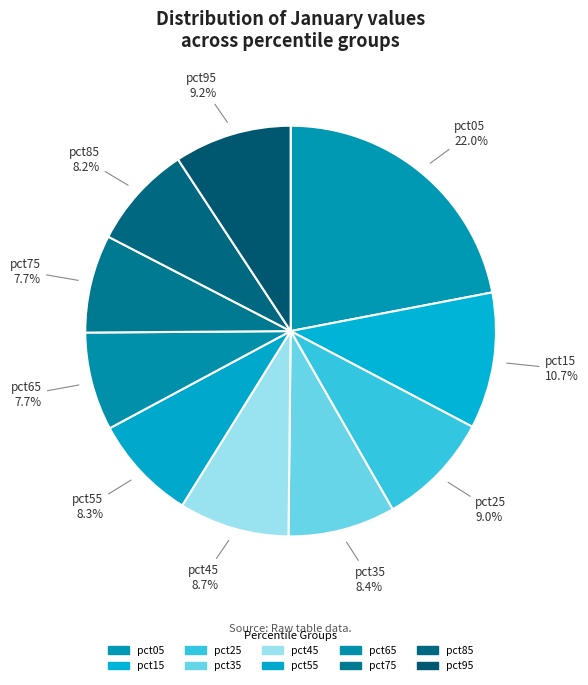

What percentage is the pct25 slice, to the nearest percent?

9%